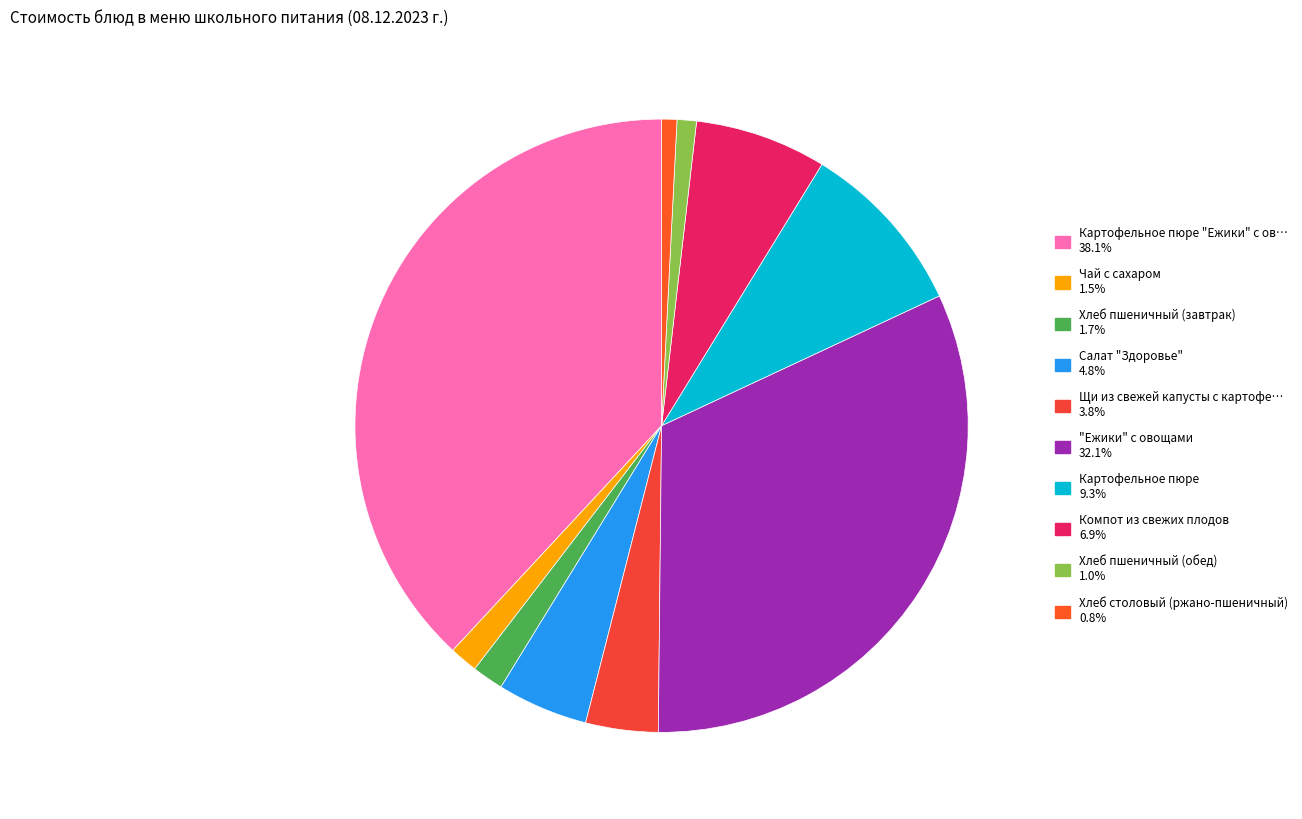

Count the number of slices in the pie.

10